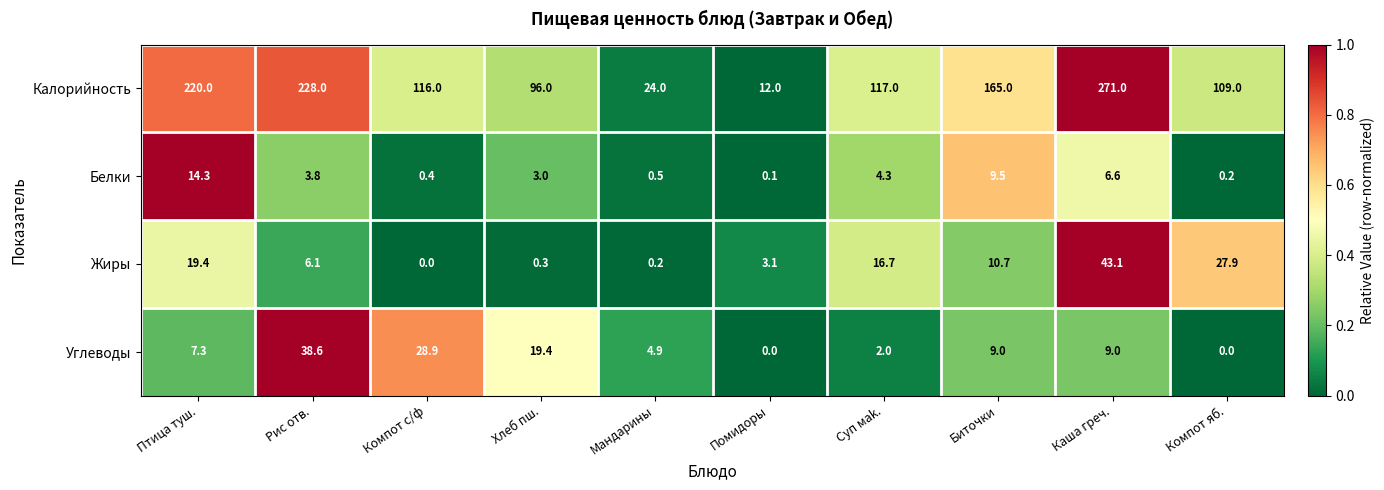

At which category is the sum across all series the highest?

Каша греч.